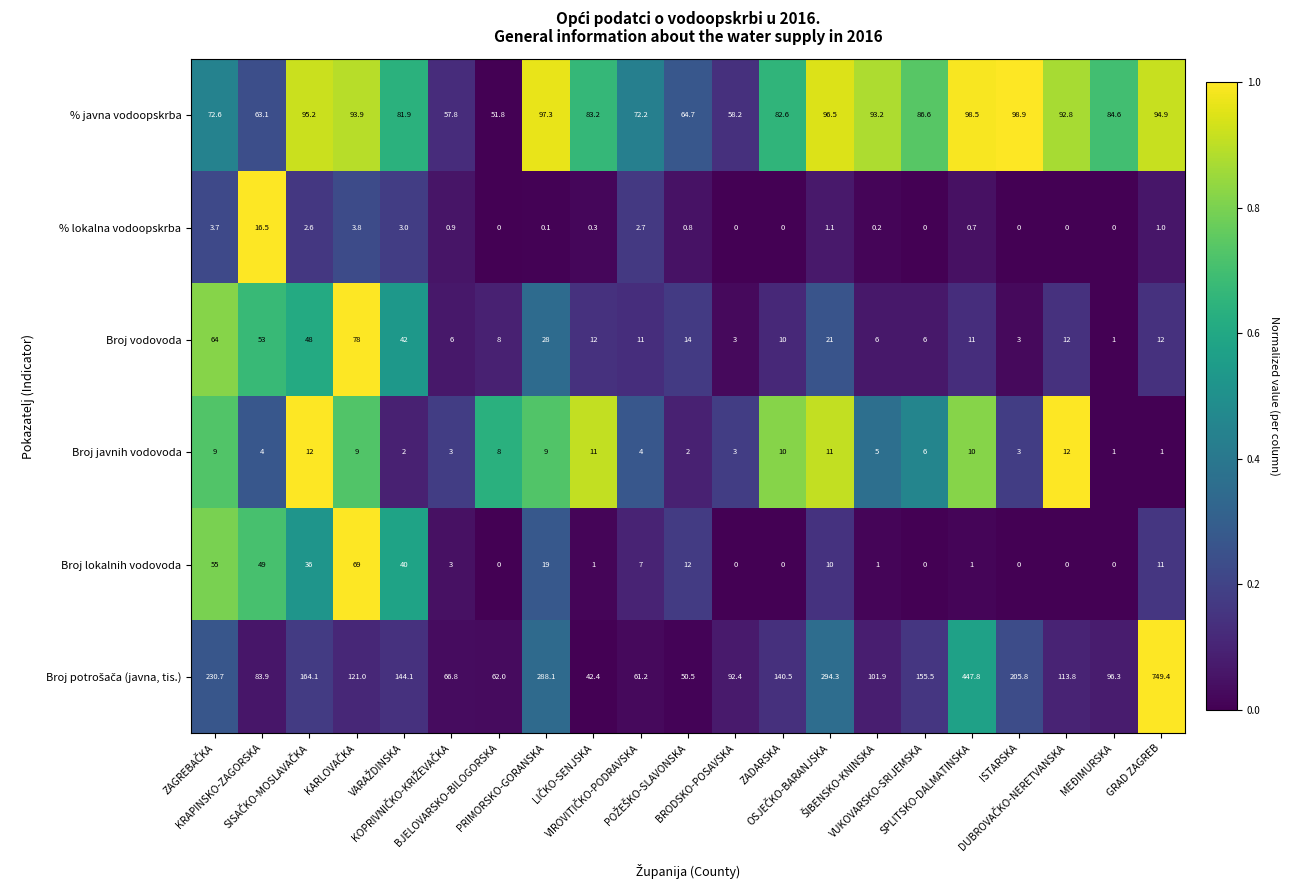

How many values in % lokalna vodoopskrba are above zero?

14